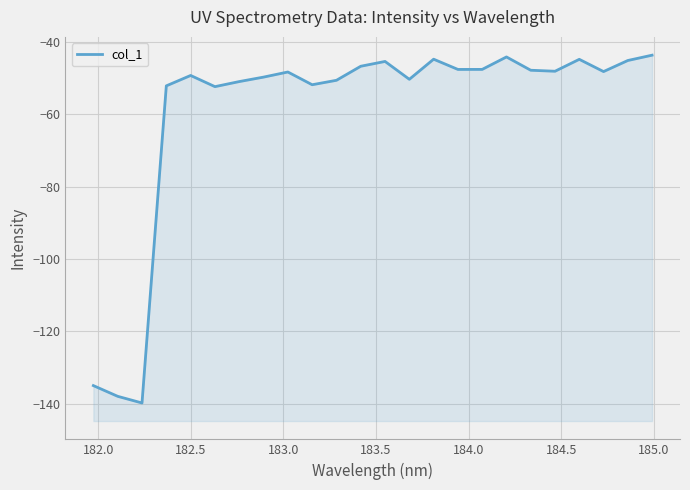

Does the chart display data point markers on the line(s)?

No